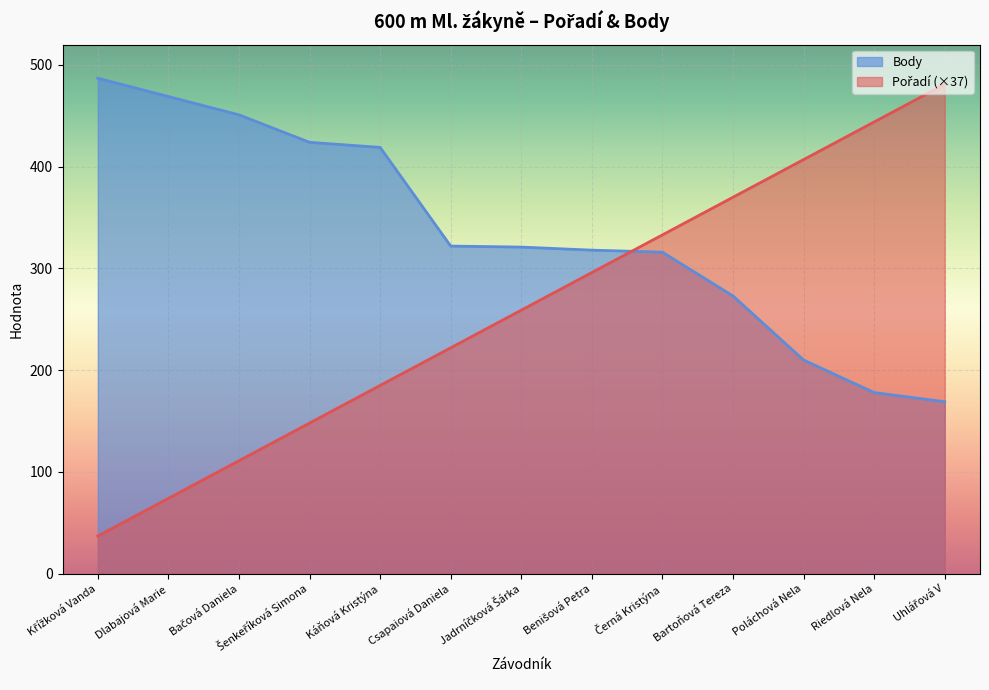

What is the value of the Body point at the 1st from the left?

487